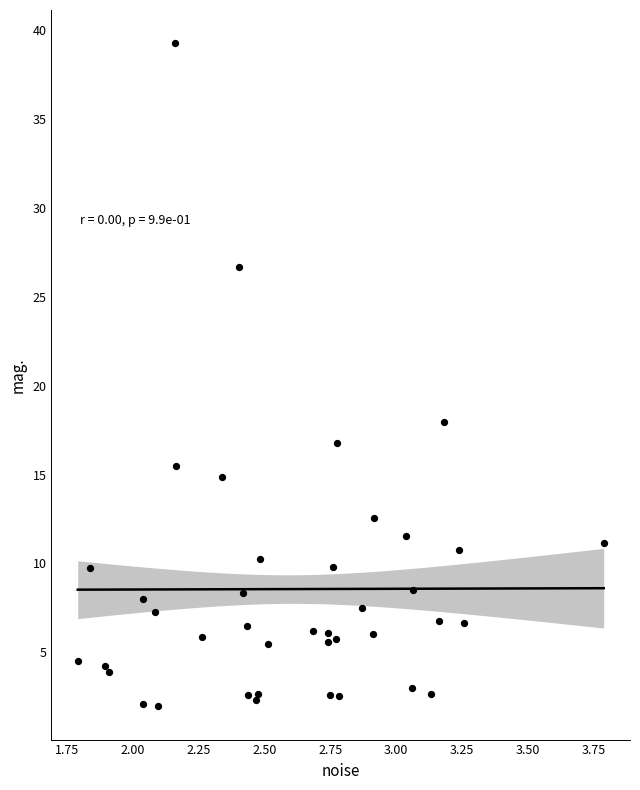

What Y value in the scatter plot is closest to 20?

17.9